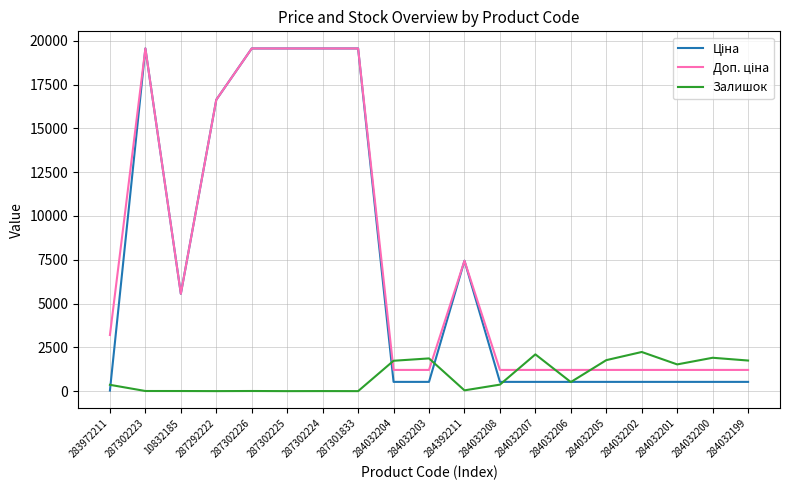

Does the chart have visible grid lines?

Yes